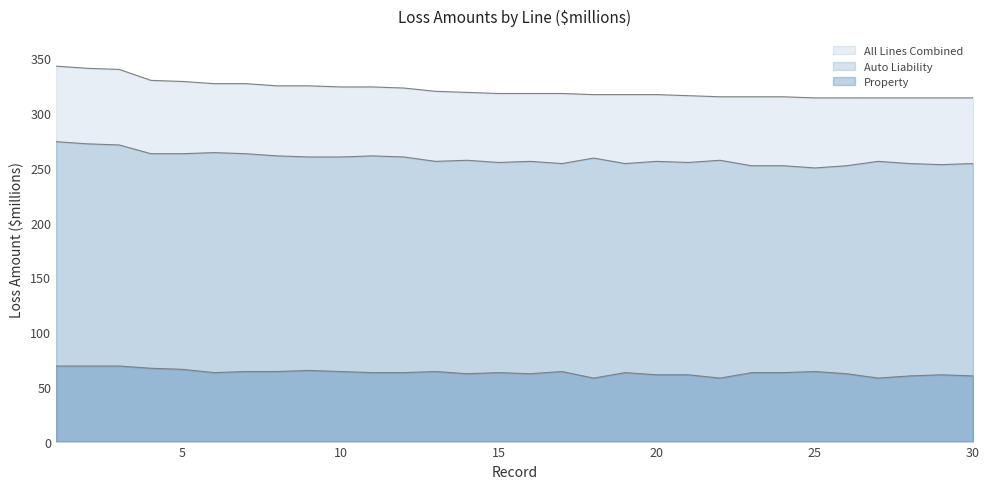

What is the value of the Auto Liability point at the 19th from the left?

254